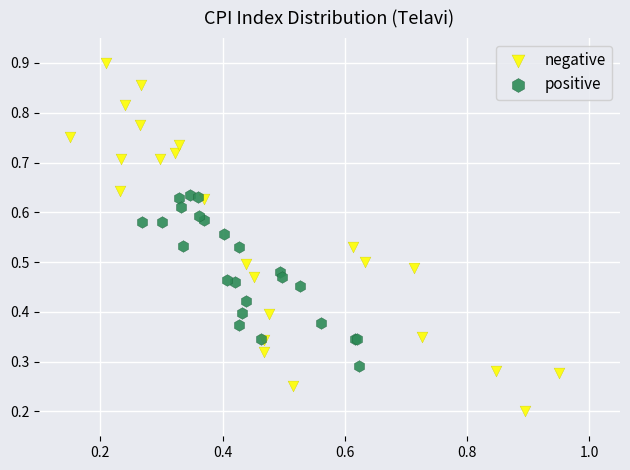

Which series contains the lowest Y value?

negative